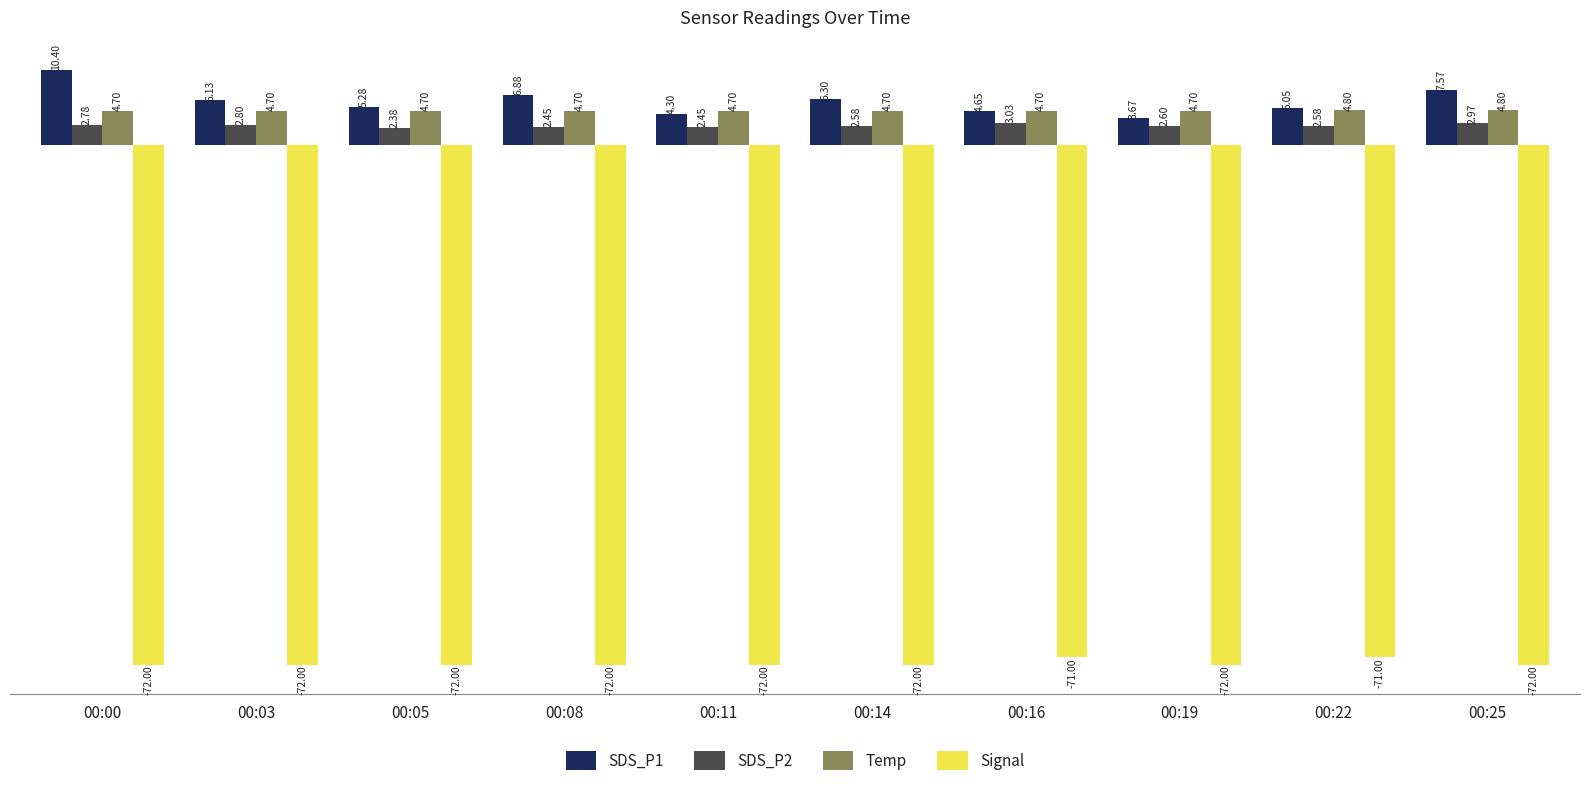

Which category has the highest value in the SDS_P2 series?

00:16